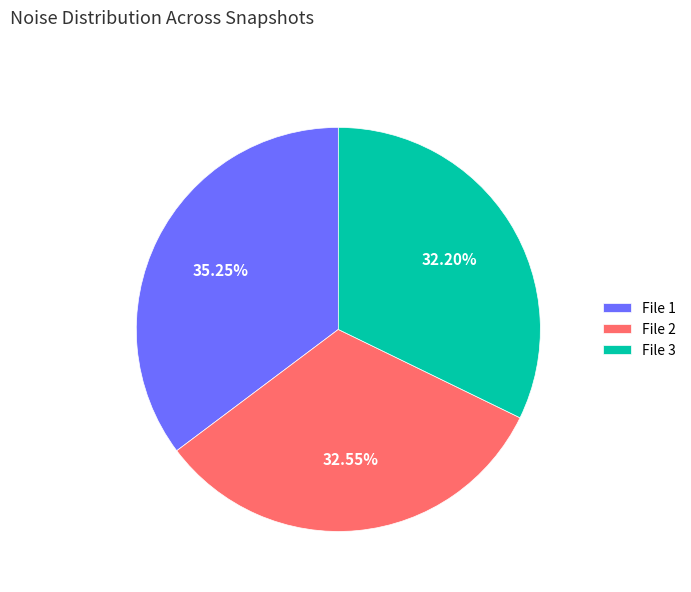

What is the ratio of the value at File 1 to the value at File 2?

1.1